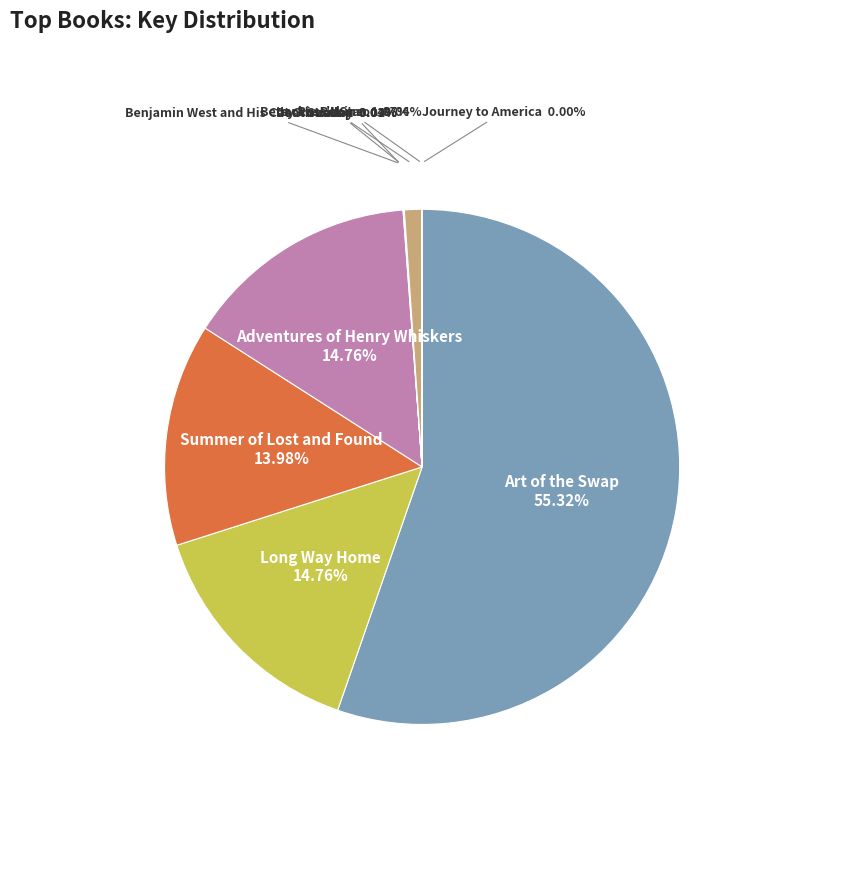

Does any single category account for the majority?

Yes